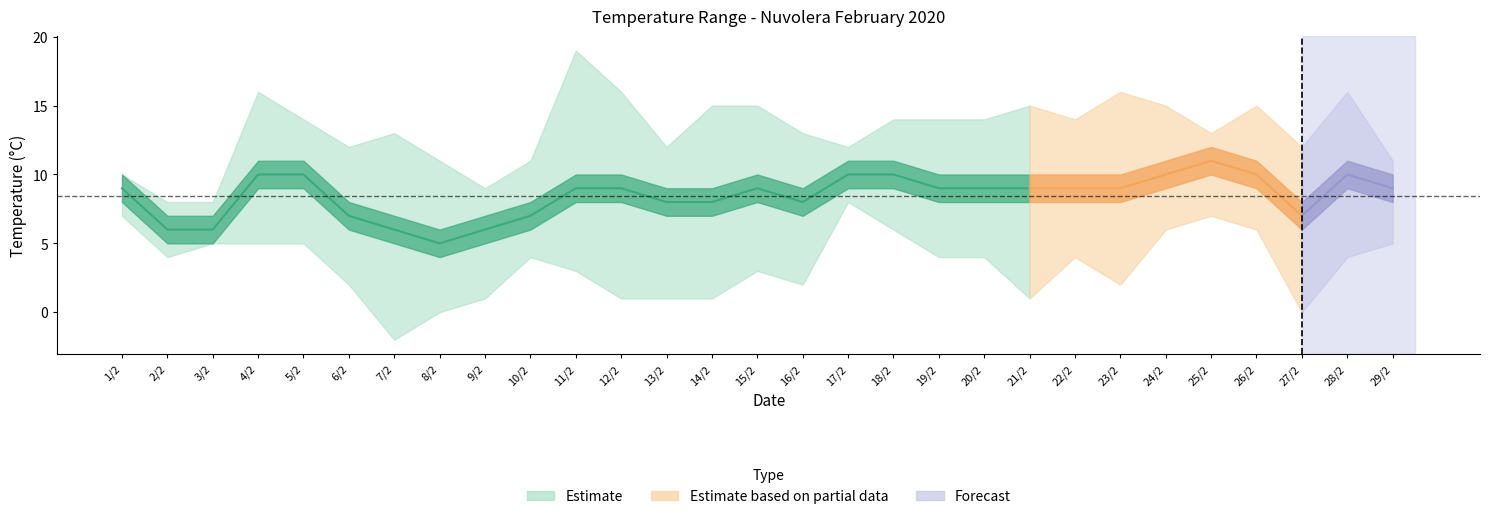

True or false: TMEDIA °C and TMIN °C cross at least once.

False